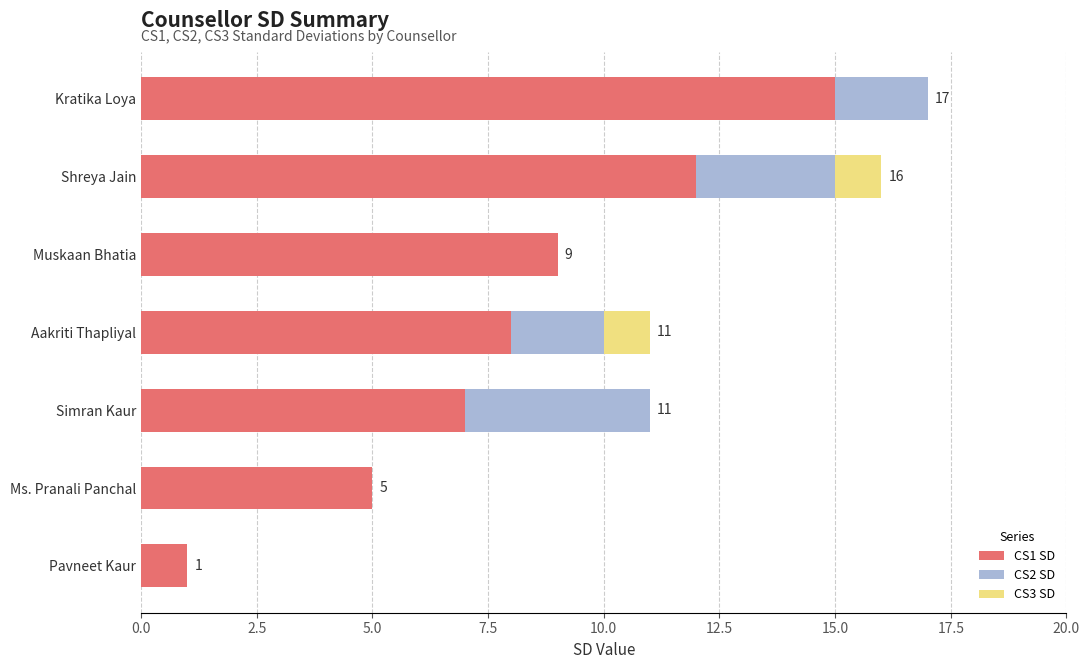

What is the total value across all series at Kratika Loya?

17